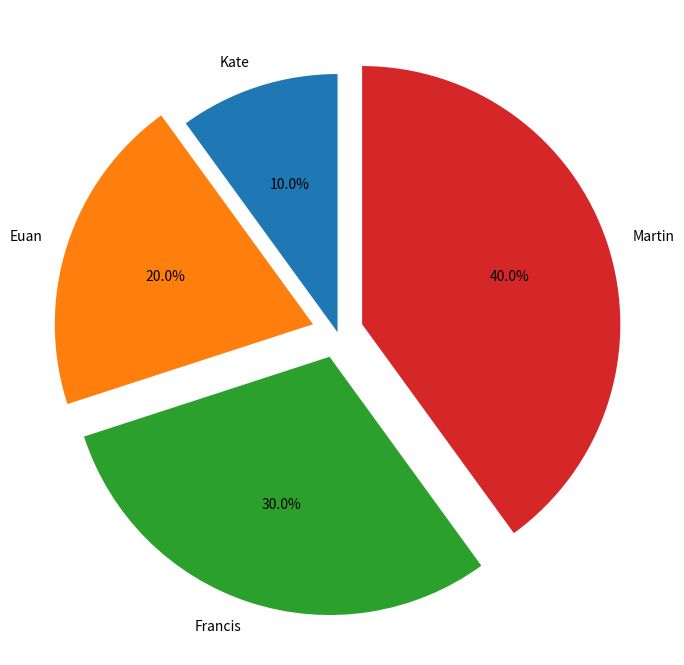

Between Kate and Euan, which is larger?

Euan